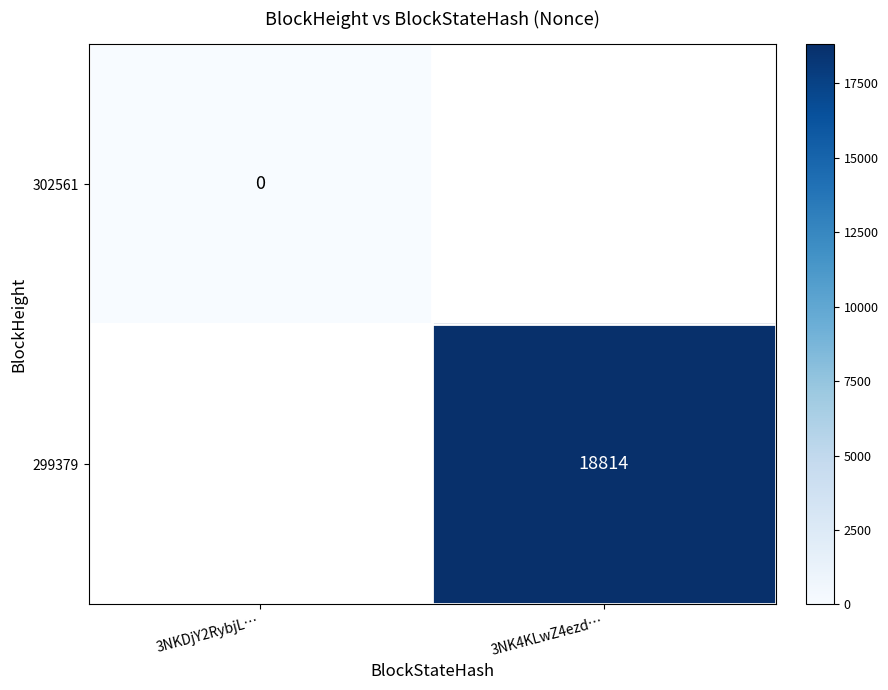

Rank the series by their maximum value, from highest to lowest.

302561, 299379